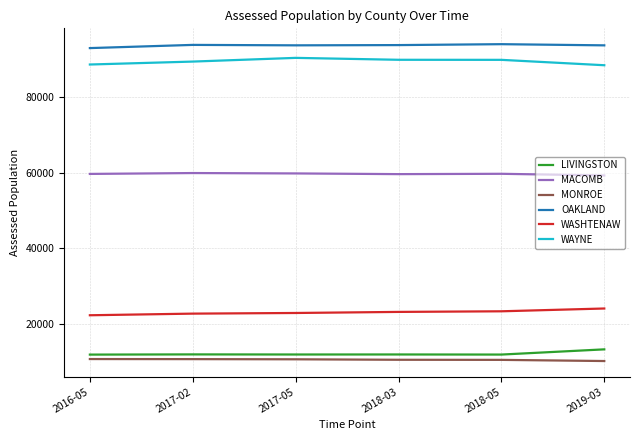

True or false: WAYNE and OAKLAND cross at least once.

False